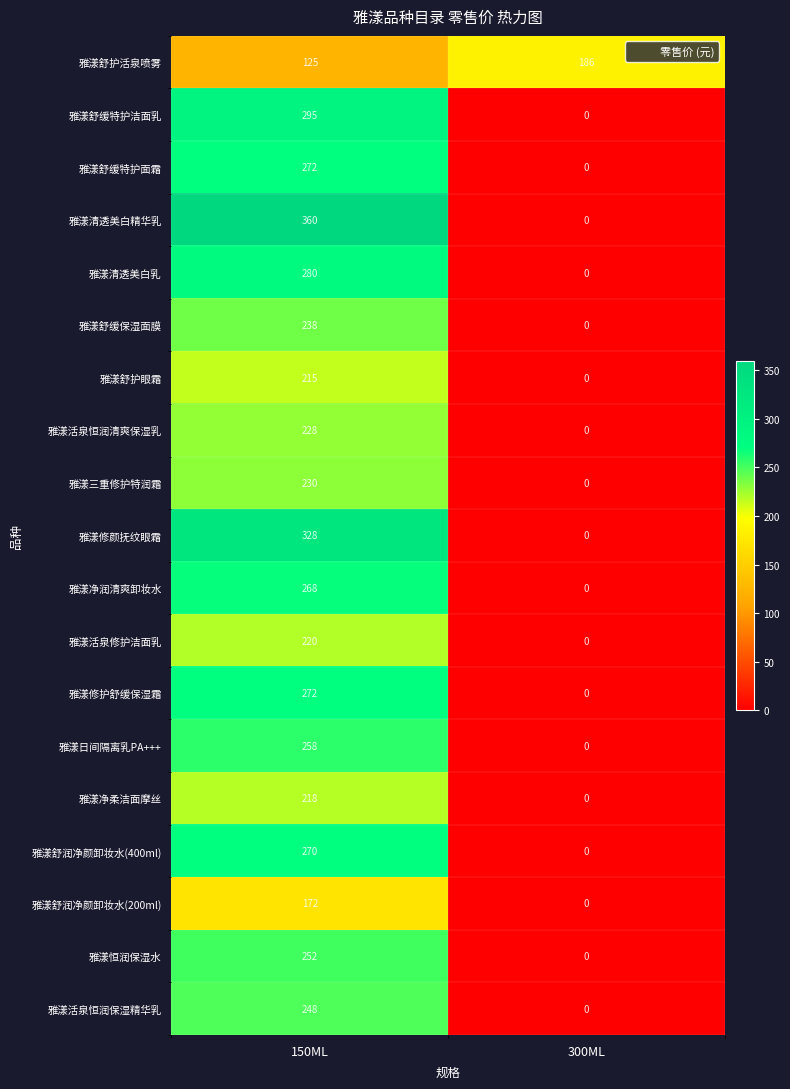

Which label corresponds to the largest value in the chart?

150ML